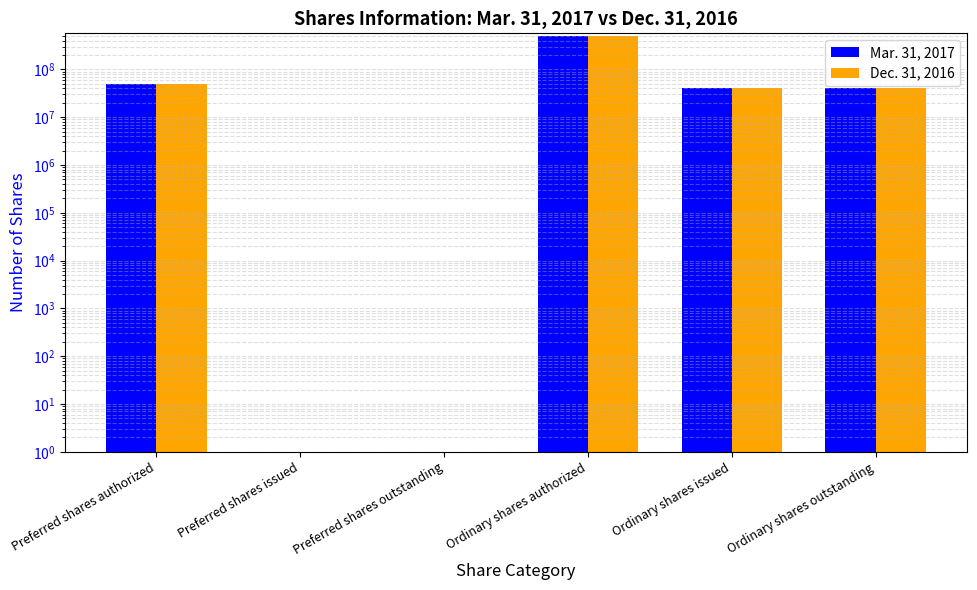

At which category is the sum across all series the highest?

Ordinary shares authorized